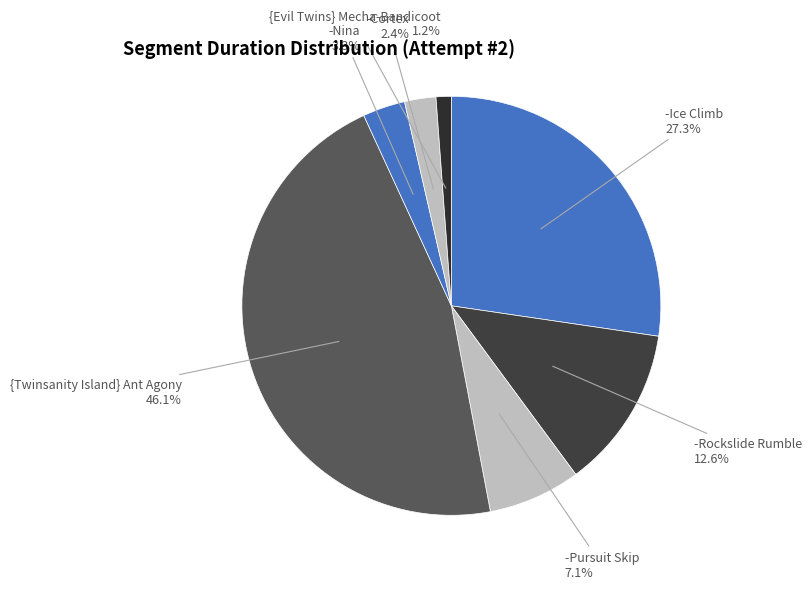

Does any single category account for the majority?

No